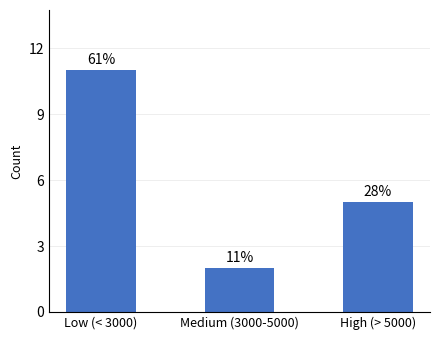

What is the label of the 3rd bar from the left?

High (> 5000)